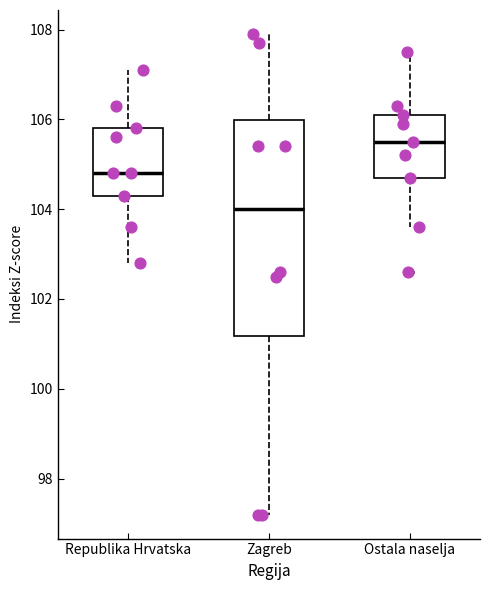

Reading left to right, read every box against the y-axis: the position of its median line, the range the box covers, and the ends of its whiskers. The values are not printed on the chart, so give them approximately, as read against the axis.

Republika Hrvatska: median 104.8, box 104.4 to 105.8, whiskers 102.8 to 107.2
Zagreb: median 104.0, box 101.2 to 106.0, whiskers 97.2 to 108.0
Ostala naselja: median 105.6, box 104.8 to 106.2, whiskers 103.6 to 107.6